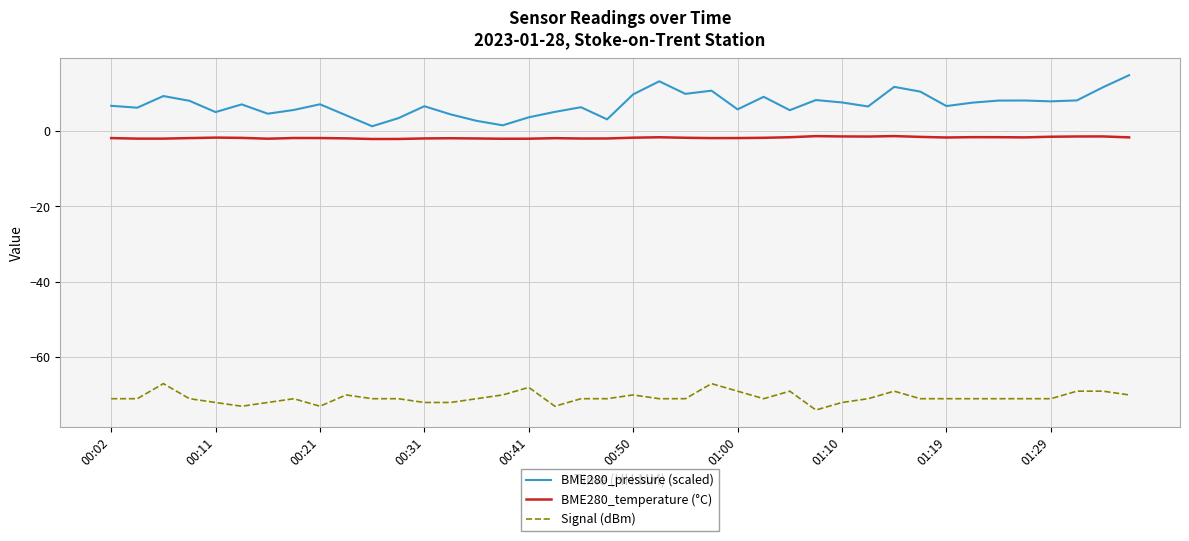

Which series has the largest total across all categories?

BME280_pressure (scaled)